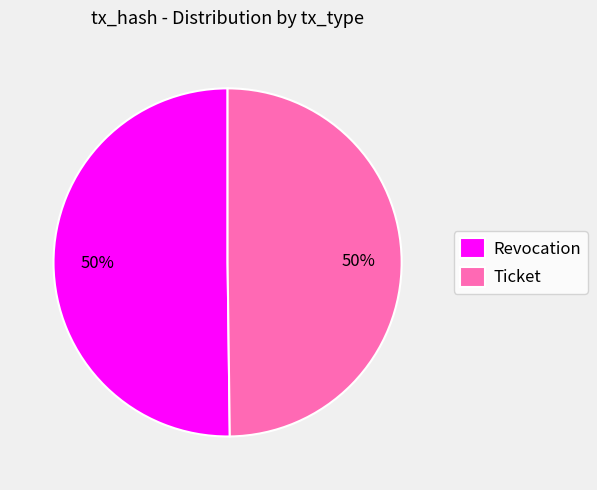

Combined, do Ticket and Revocation account for over 50%?

Yes